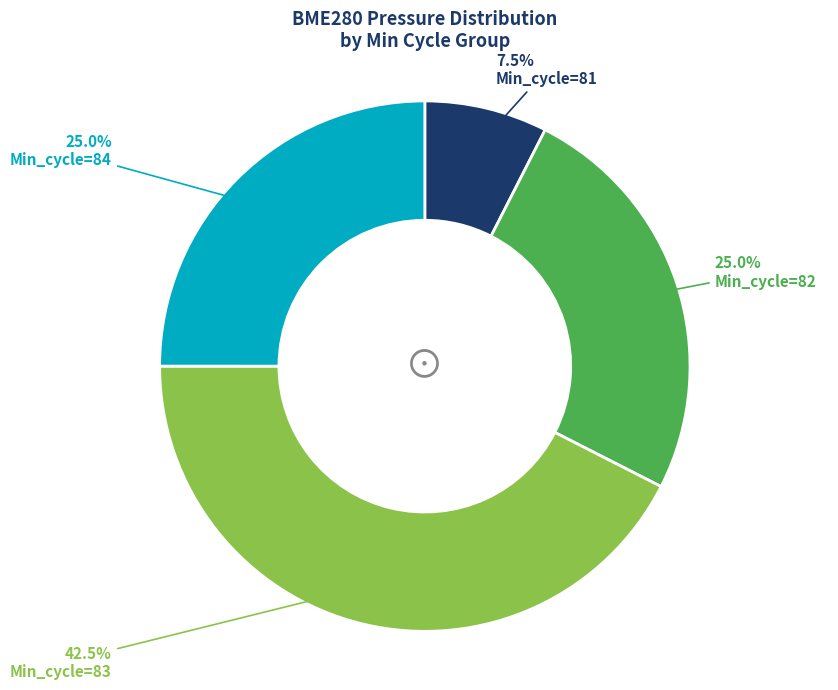

Is there any slice that represents more than half of the pie?

No